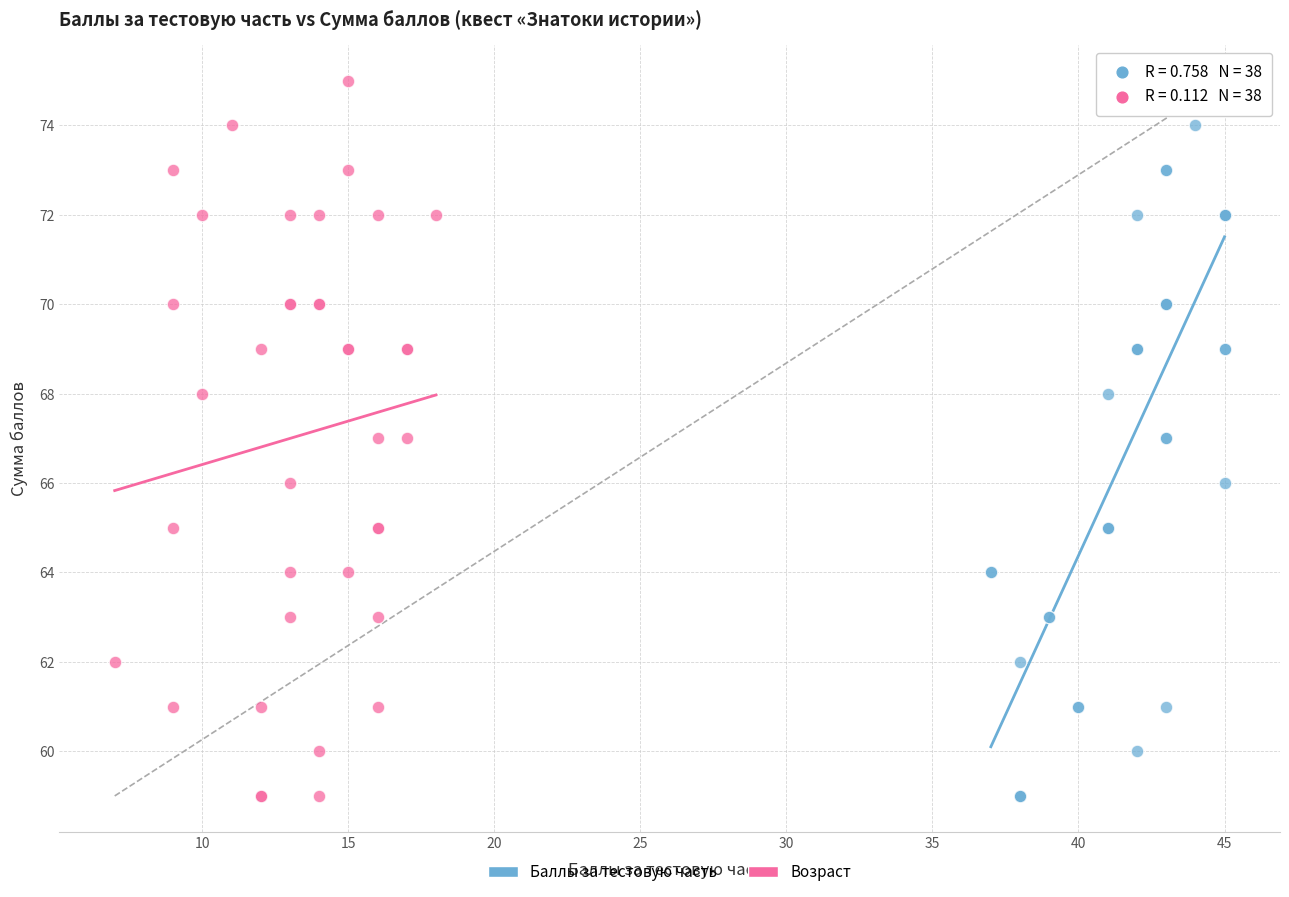

What are all the series names shown in the legend?

Баллы за тестовую часть, Возраст